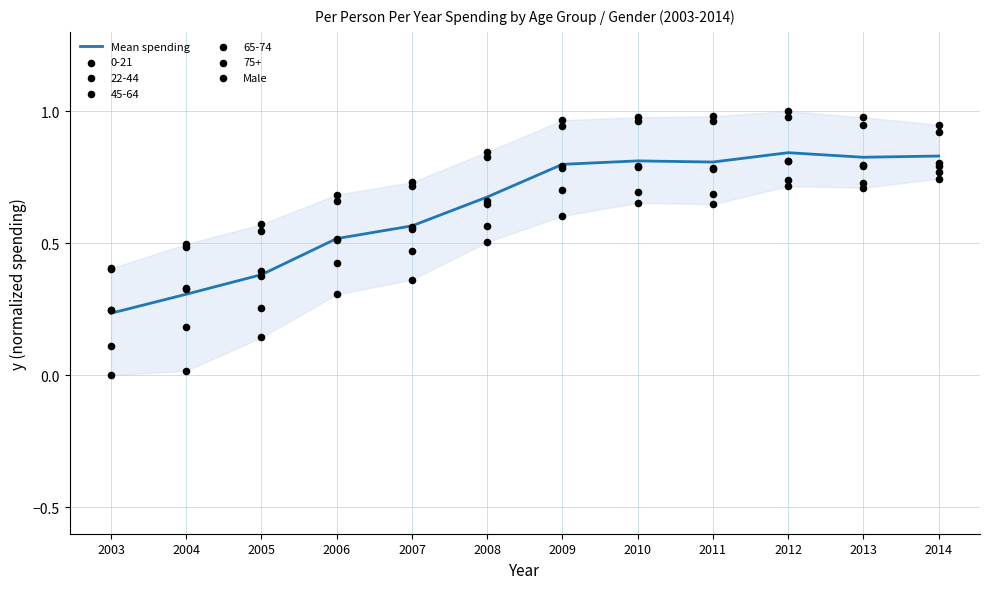

Is it true that Mean spending equals 0.3 at 2004?

True